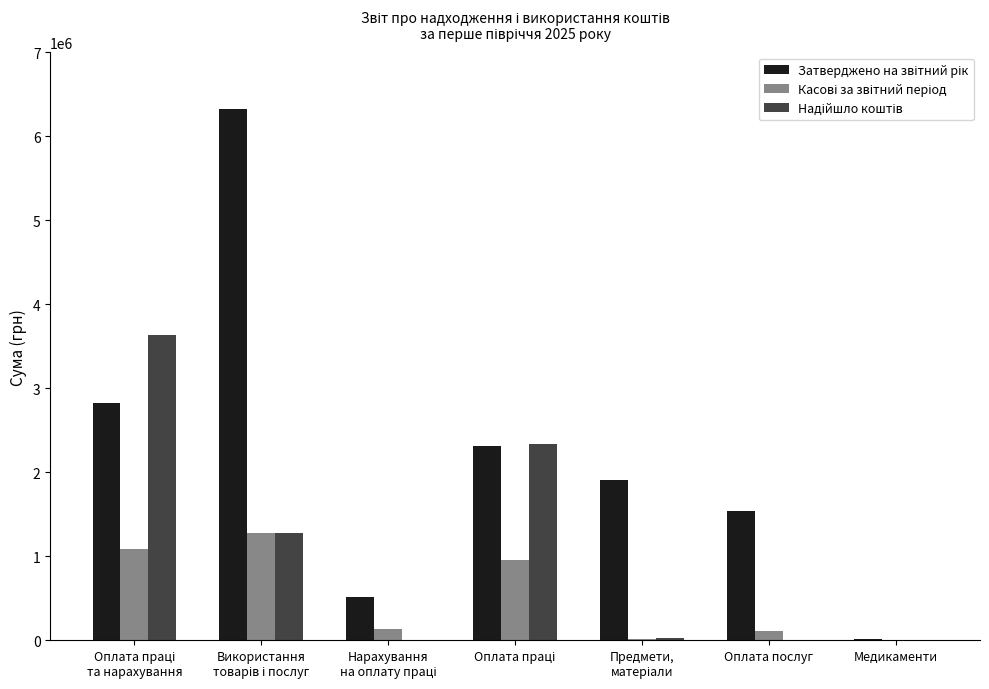

Reading left to right, transcribe all the data shown in this chart.

Затверджено на звітний рік: Оплата праці
та нарахування=2825200.0	Використання
товарів і послуг=6329400.0	Нарахування
на оплату праці=509500.0	Оплата праці=2315700.0	Предмети,
матеріали=1912000.0	Оплата послуг=1541000.0	Медикаменти=15000.0
Касові за звітний період: Оплата праці
та нарахування=1090509.4	Використання
товарів і послуг=1275816.9	Нарахування
на оплату праці=134484.8	Оплата праці=956024.5	Предмети,
матеріали=14810.0	Оплата послуг=106313.1	Медикаменти=0.0
Надійшло коштів: Оплата праці
та нарахування=3631539.4	Використання
товарів і послуг=1274805.9	Нарахування
на оплату праці=0.0	Оплата праці=2332827.8	Предмети,
матеріали=23905.7	Оплата послуг=0.0	Медикаменти=0.0